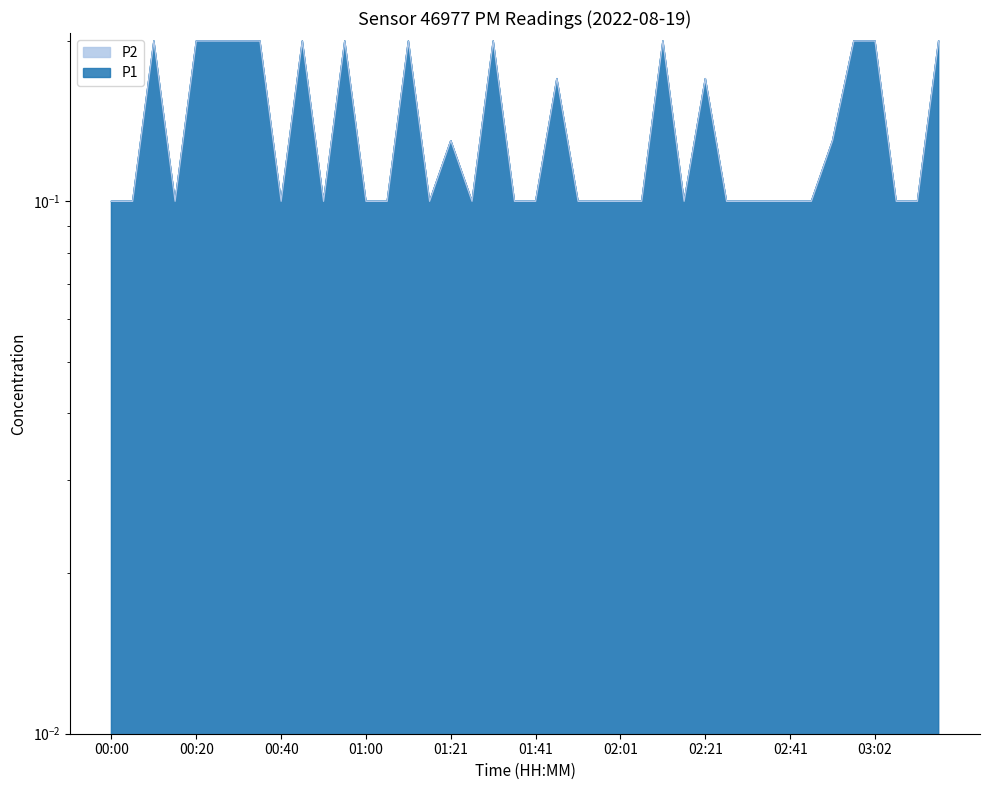

True or false: P2 has more than 0 points higher than both neighbors.

True